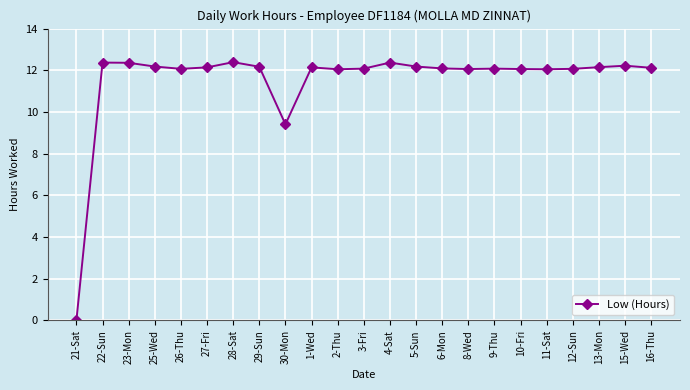

How many categories are shown in the chart?

23